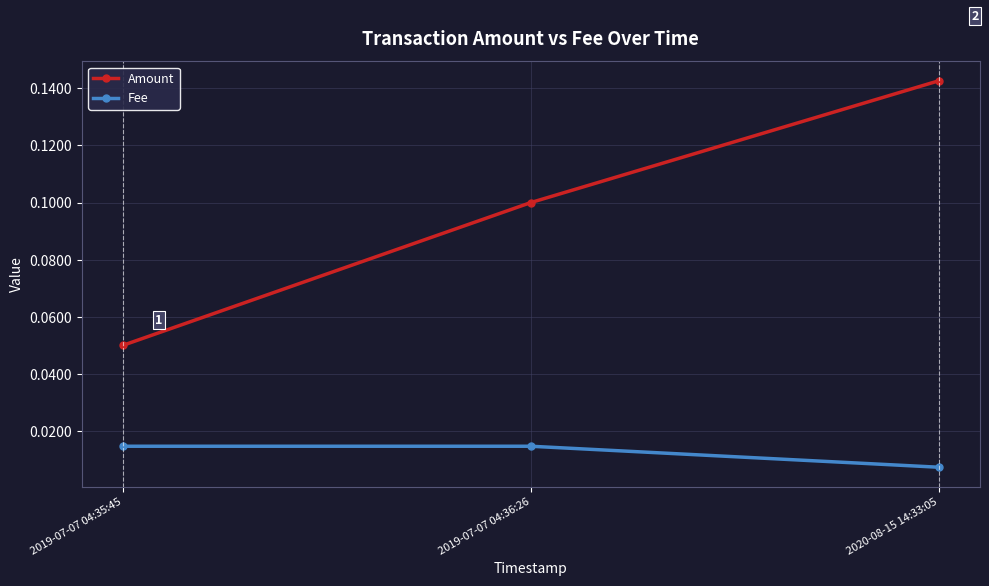

Which label corresponds to the smallest value in the chart?

2020-08-15 14:33:05